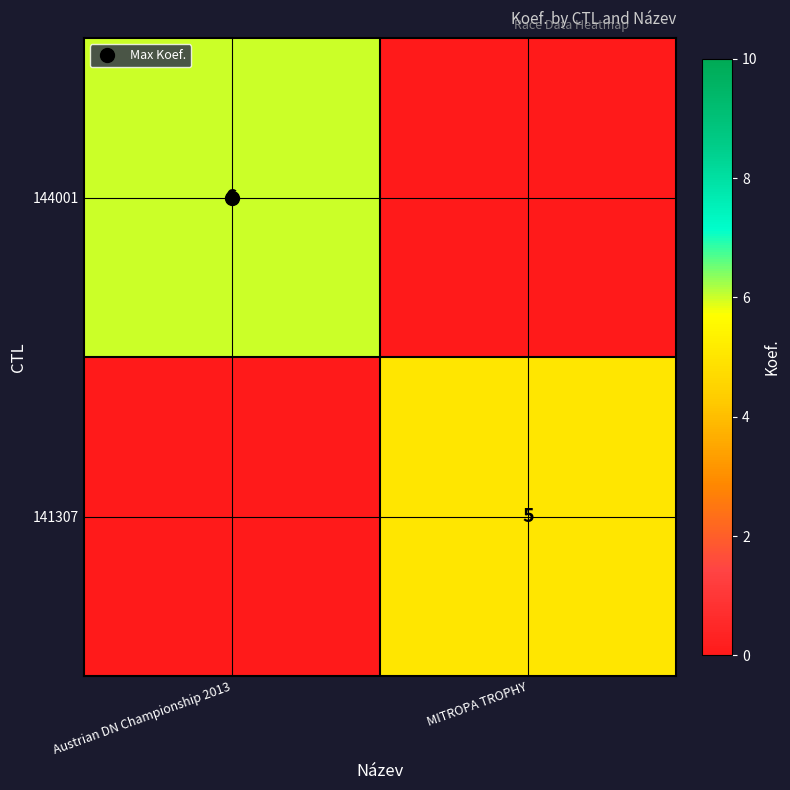

At how many categories does at least one series exceed 5?

1